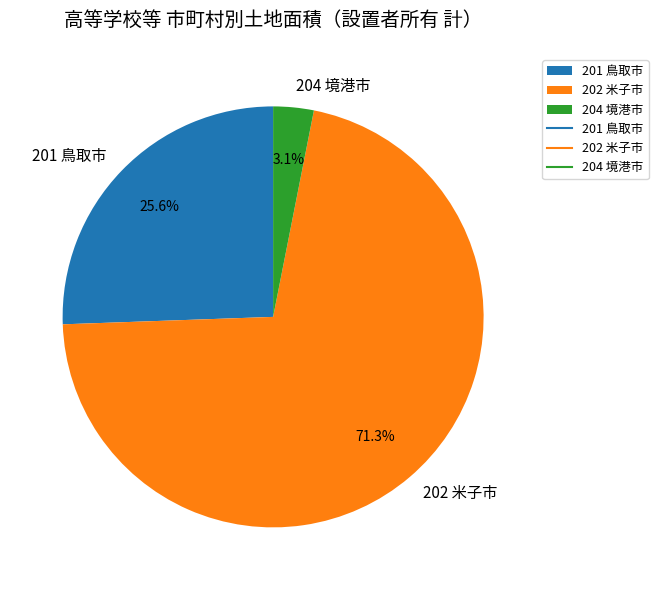

Count the number of slices in the pie.

3